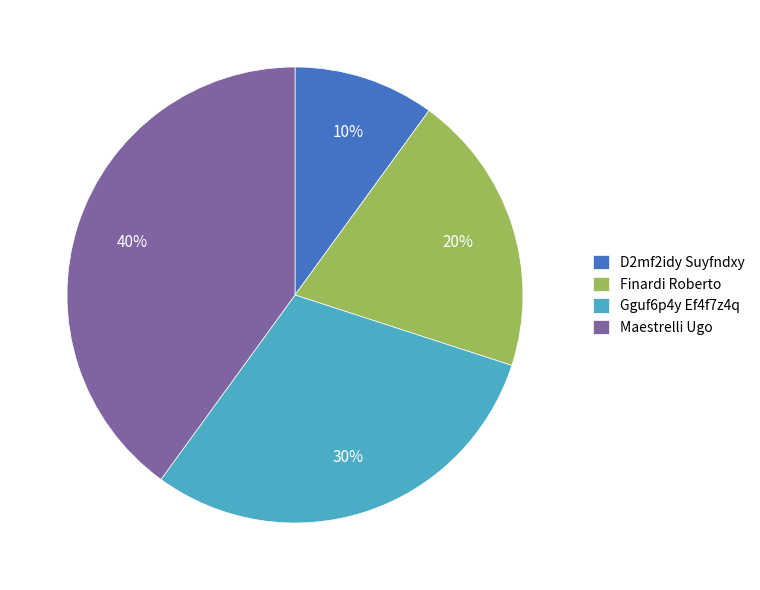

The Gguf6p4y Ef4f7z4q slice represents 42% of the pie. True or false?

False